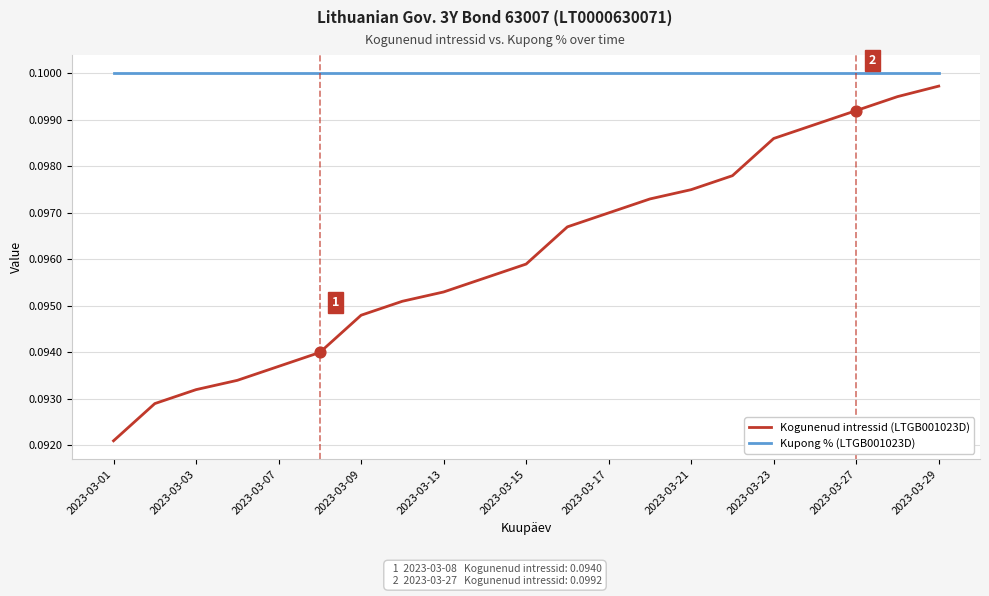

What are all the series names shown in the legend?

Kogunenud intressid (LTGB001023D), Kupong % (LTGB001023D)